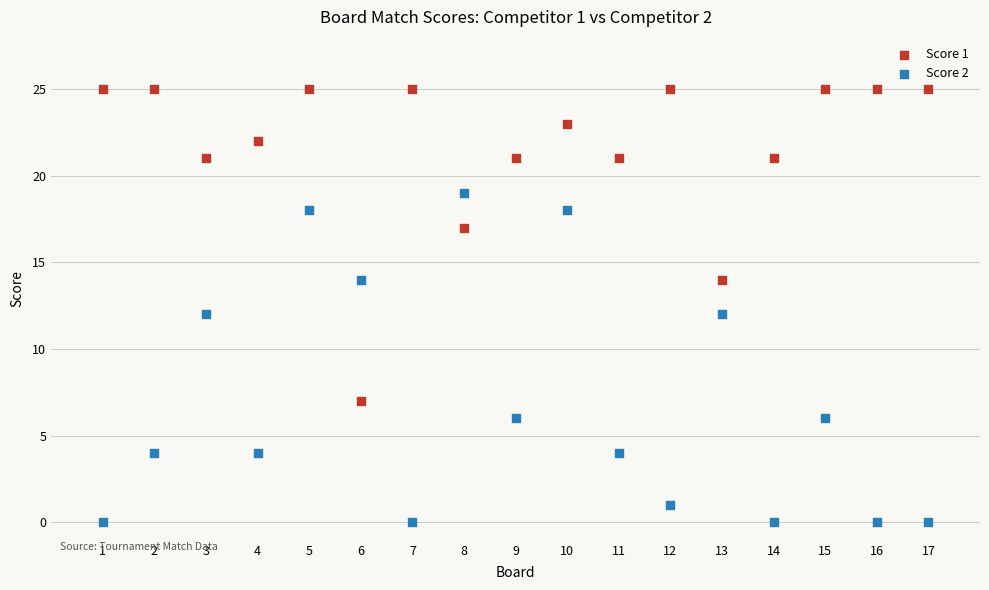

Which series contains the highest Y value?

Score 1